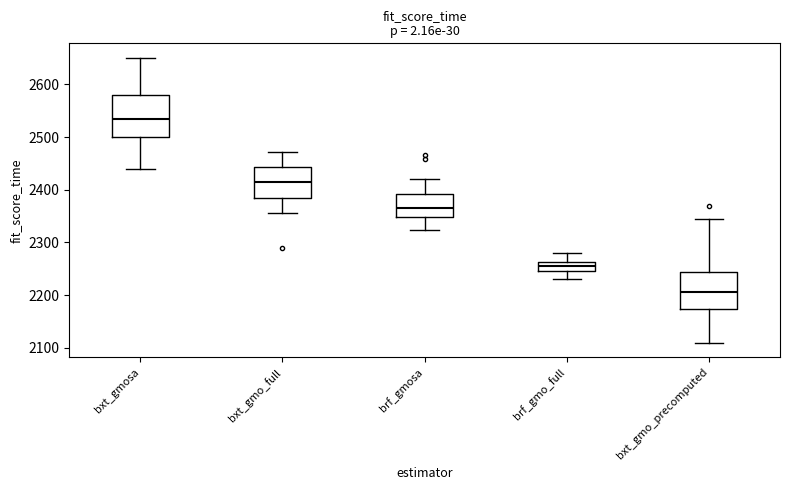

Where does the upper whisker of the box for bxt_gmosa end on the y-axis? The values are not printed on the chart, so give them approximately, as read against the axis.

2650